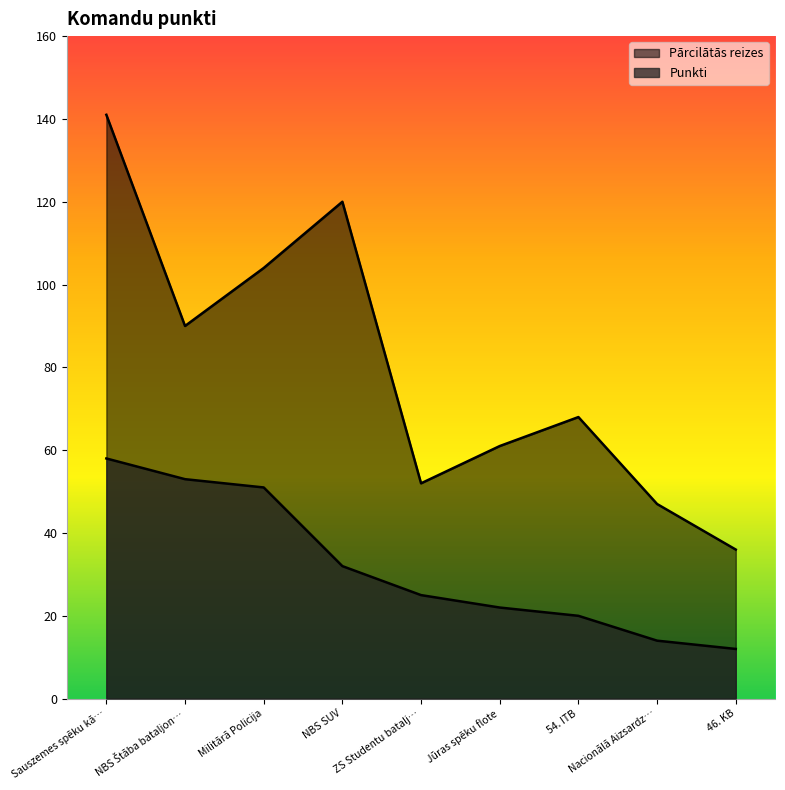

What is the minimum value shown in the chart?

12